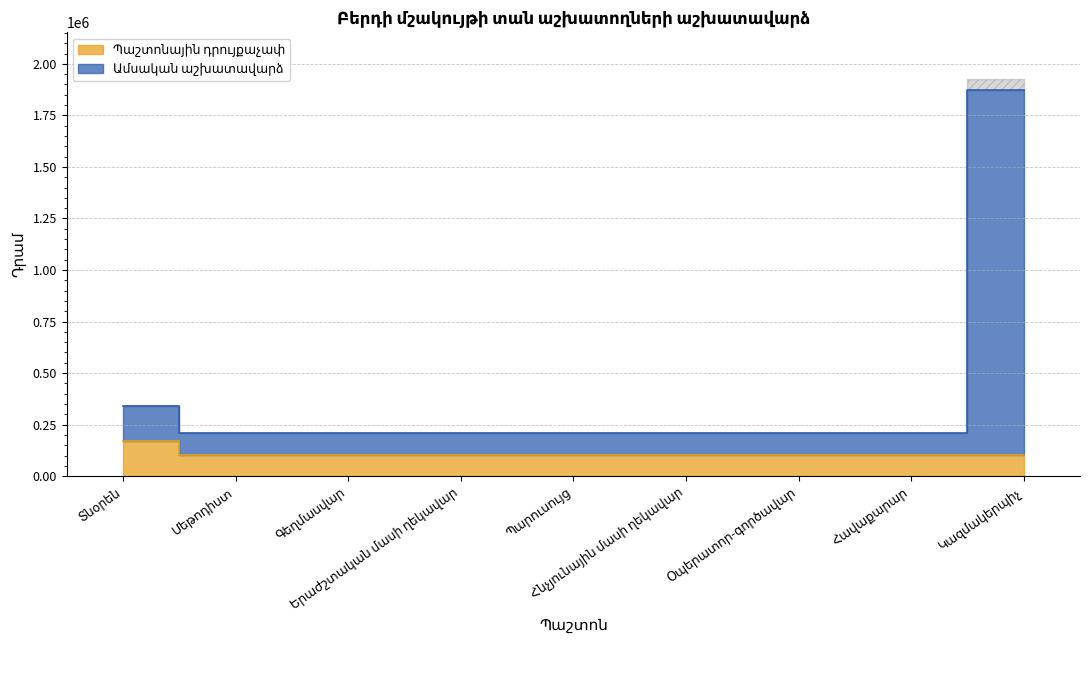

Reading right to left, extract all data points from this chart.

Պաշտոնային դրույքաչափ: Կազմակերպիչ=104000	Հավաքարար=104000	Օպերատոր-գործավար=104000	Հնչյունային մասի ղեկավար=104000	Պարուսույց=104000	Երաժշտական մասի ղեկավար=104000	Գեղմասվար=104000	Մեթոդիստ=104000	Տնօրեն=170000
Ամսական աշխատավարձ: Կազմակերպիչ=1872000	Հավաքարար=208000	Օպերատոր-գործավար=208000	Հնչյունային մասի ղեկավար=208000	Պարուսույց=208000	Երաժշտական մասի ղեկավար=208000	Գեղմասվար=208000	Մեթոդիստ=208000	Տնօրեն=340000